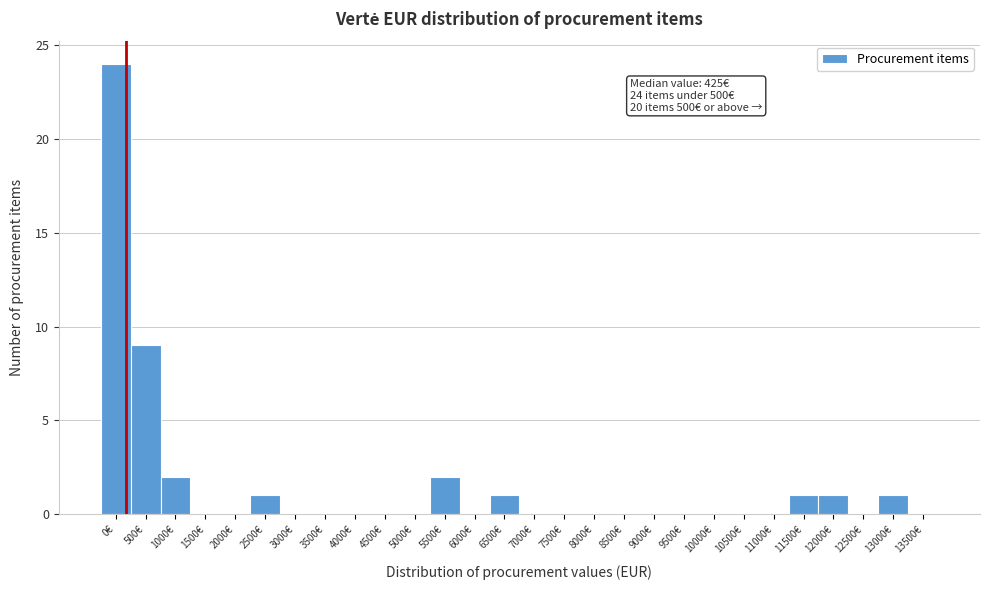

Reading right to left, what are all the values shown in this chart?

13500€=0	13000€=1	12500€=0	12000€=1	11500€=1	11000€=0	10500€=0	10000€=0	9500€=0	9000€=0	8500€=0	8000€=0	7500€=0	7000€=0	6500€=1	6000€=0	5500€=2	5000€=0	4500€=0	4000€=0	3500€=0	3000€=0	2500€=1	2000€=0	1500€=0	1000€=2	500€=9	0€=24